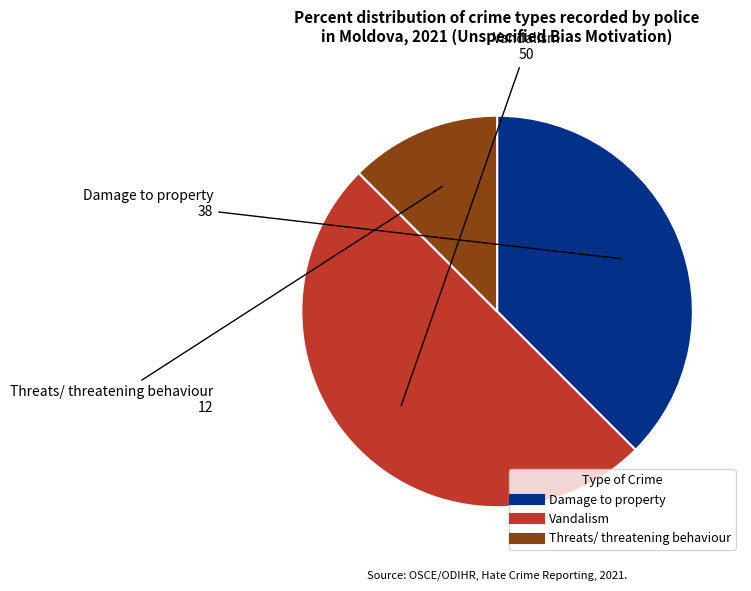

True or false: Vandalism accounts for 50% of the total.

True